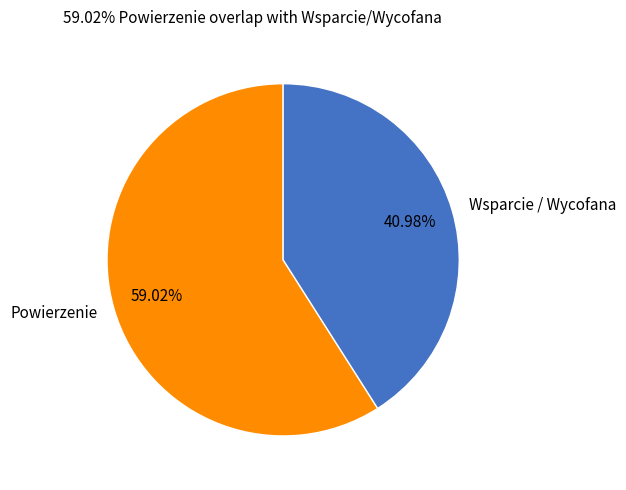

Rank the categories by value from lowest to highest.

Wsparcie / Wycofana, Powierzenie